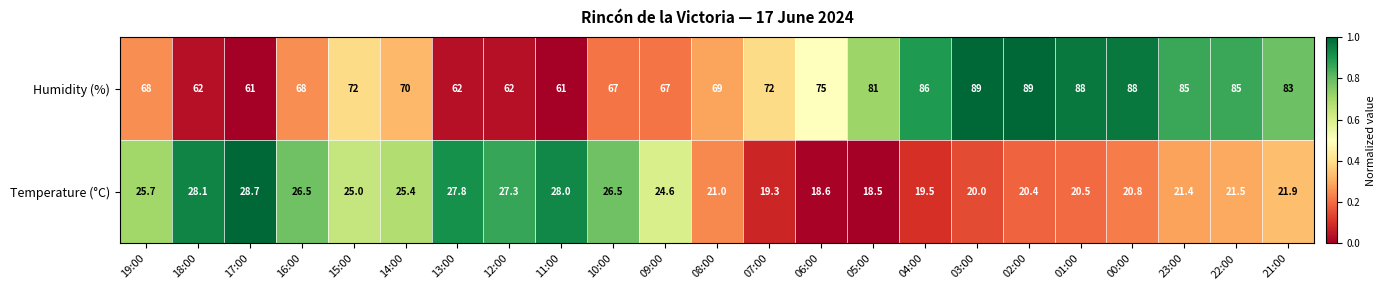

At which category is the sum across all series the highest?

02:00